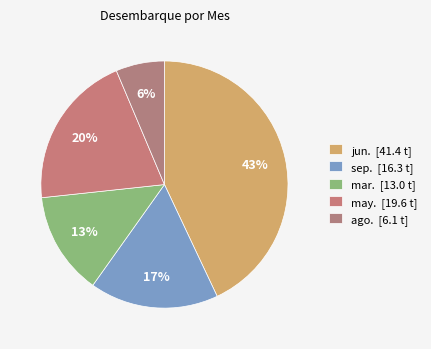

How many slices are in this pie chart?

5